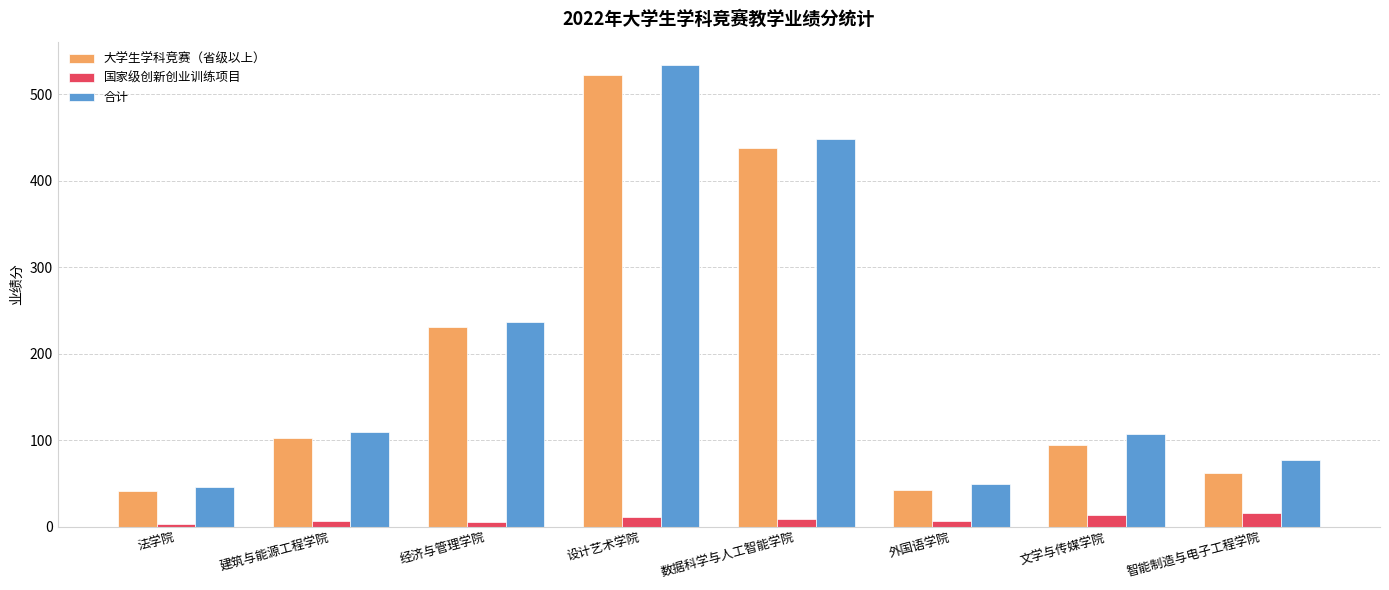

How many series are shown in this chart?

3